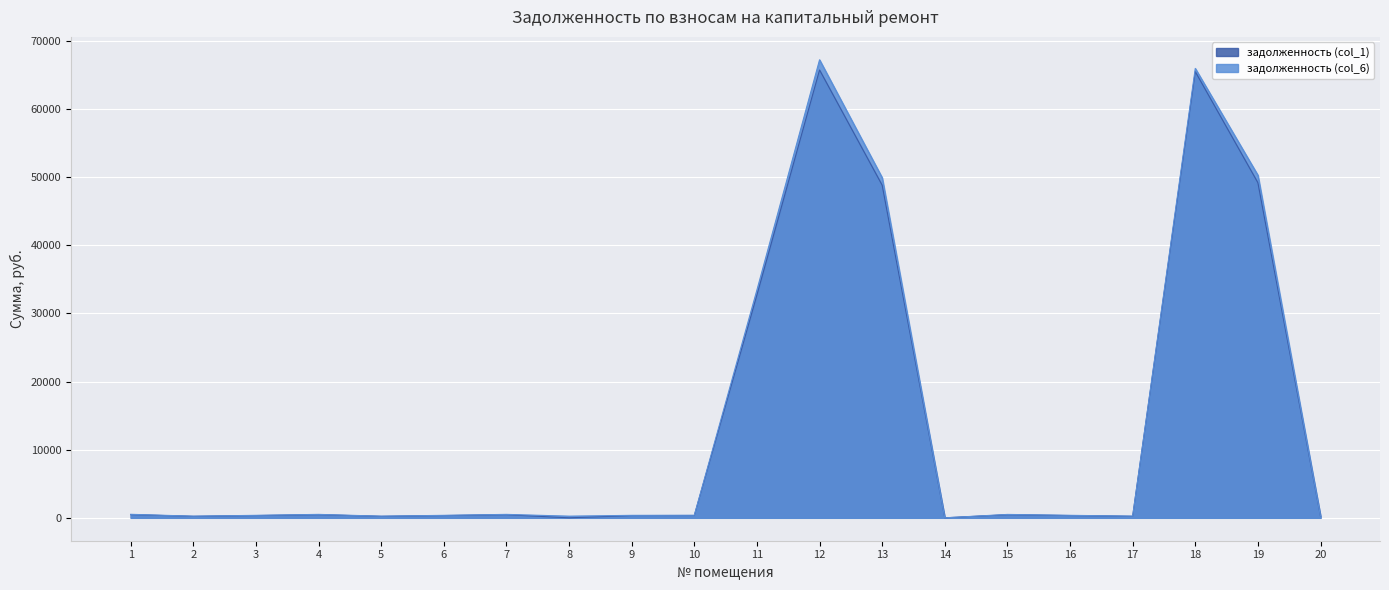

How many positive values does the задолженность (col_6) series have?

19